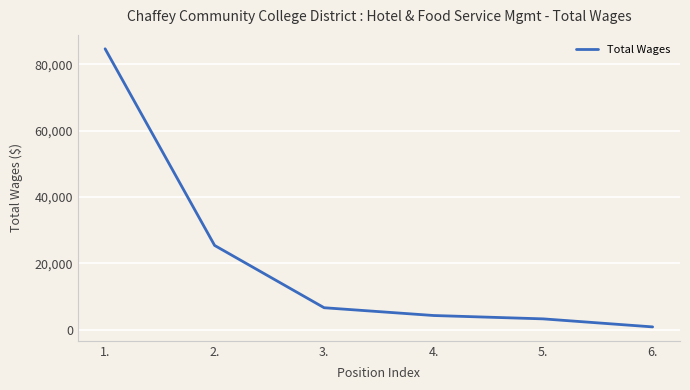

What is the average value?

20849